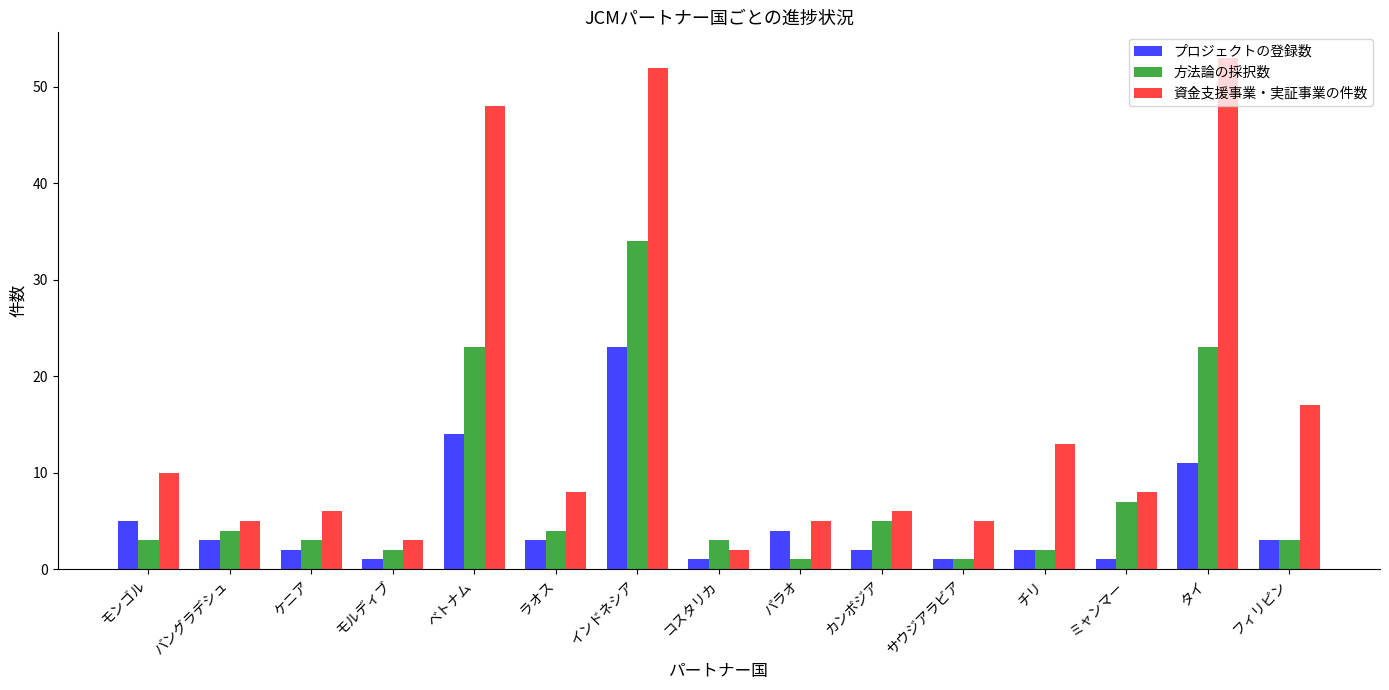

What position from the right is モルディブ?

12